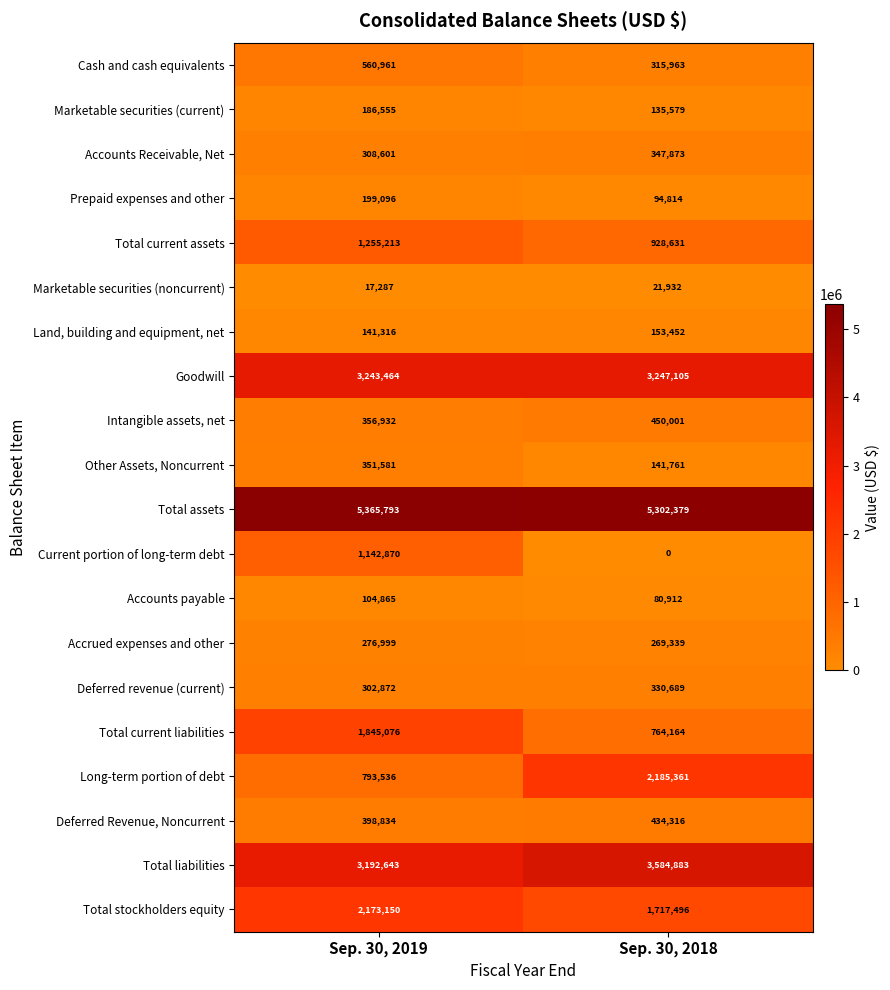

The value of Intangible assets, net at Sep. 30, 2018 is 450001. True or false?

True